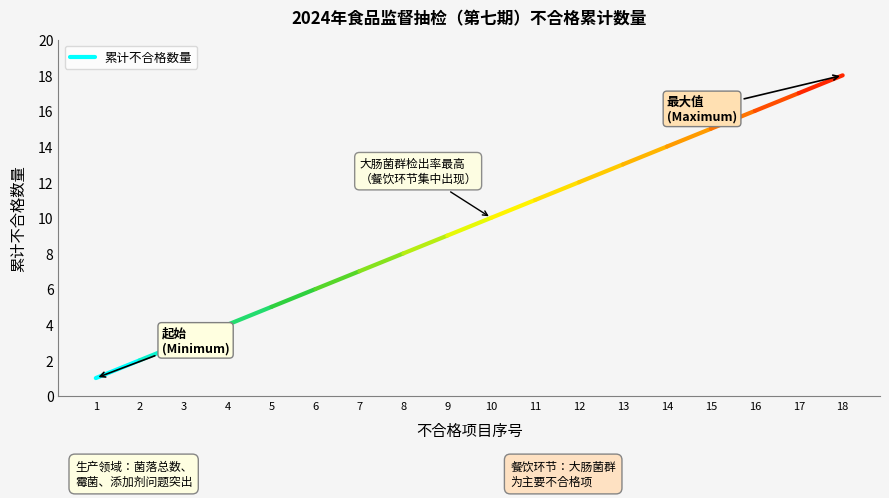

Between 2 and 1, which is larger?

2